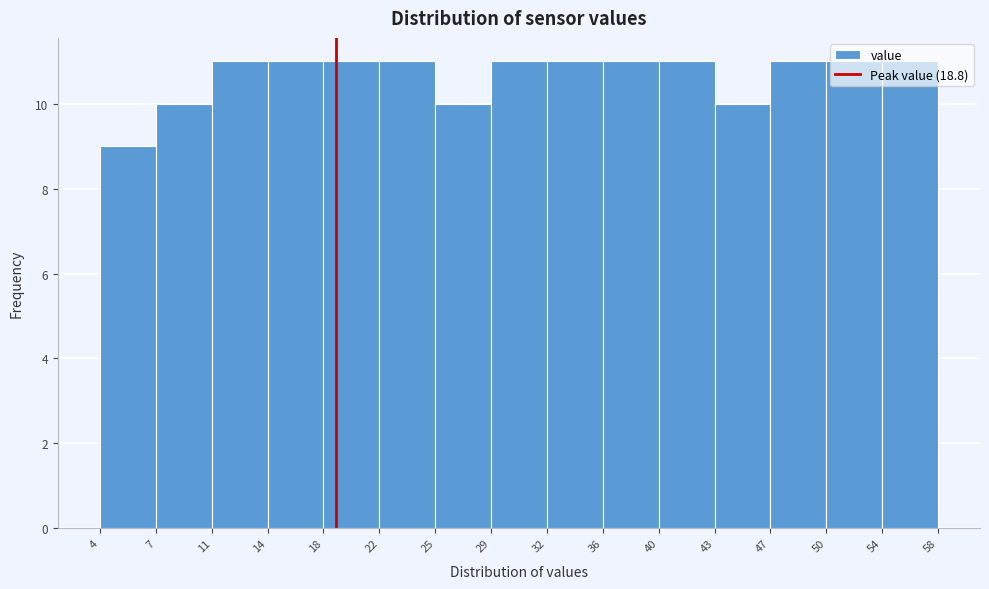

What is the height of the bar covering 29 to 32 on the x-axis? The values are not printed on the chart, so give them approximately, as read against the axis.

11